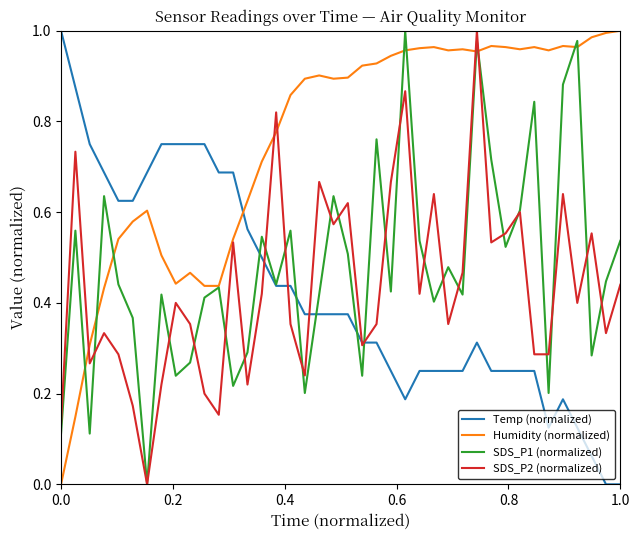

Which series has the largest total across all categories?

Humidity (normalized)